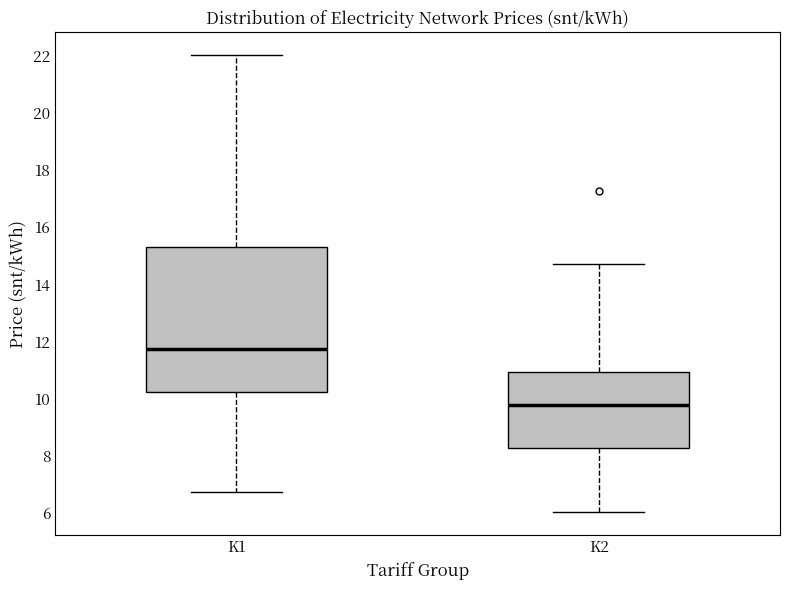

Which box has the lowest median line?

K2